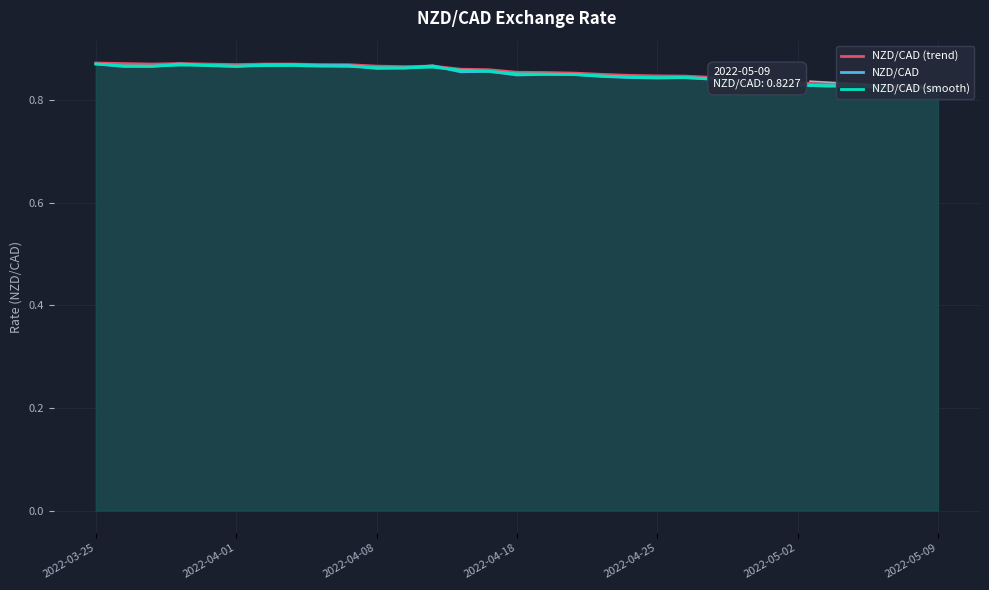

How many NZD/CAD (trend) values are between 0 and 1?

31